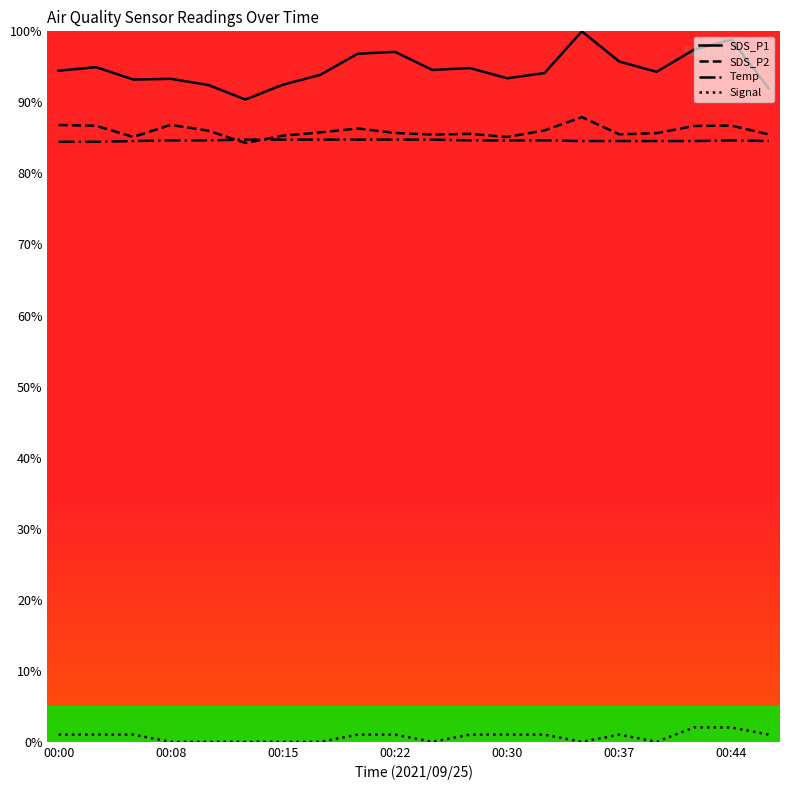

What is the maximum value shown in the chart?

100.0